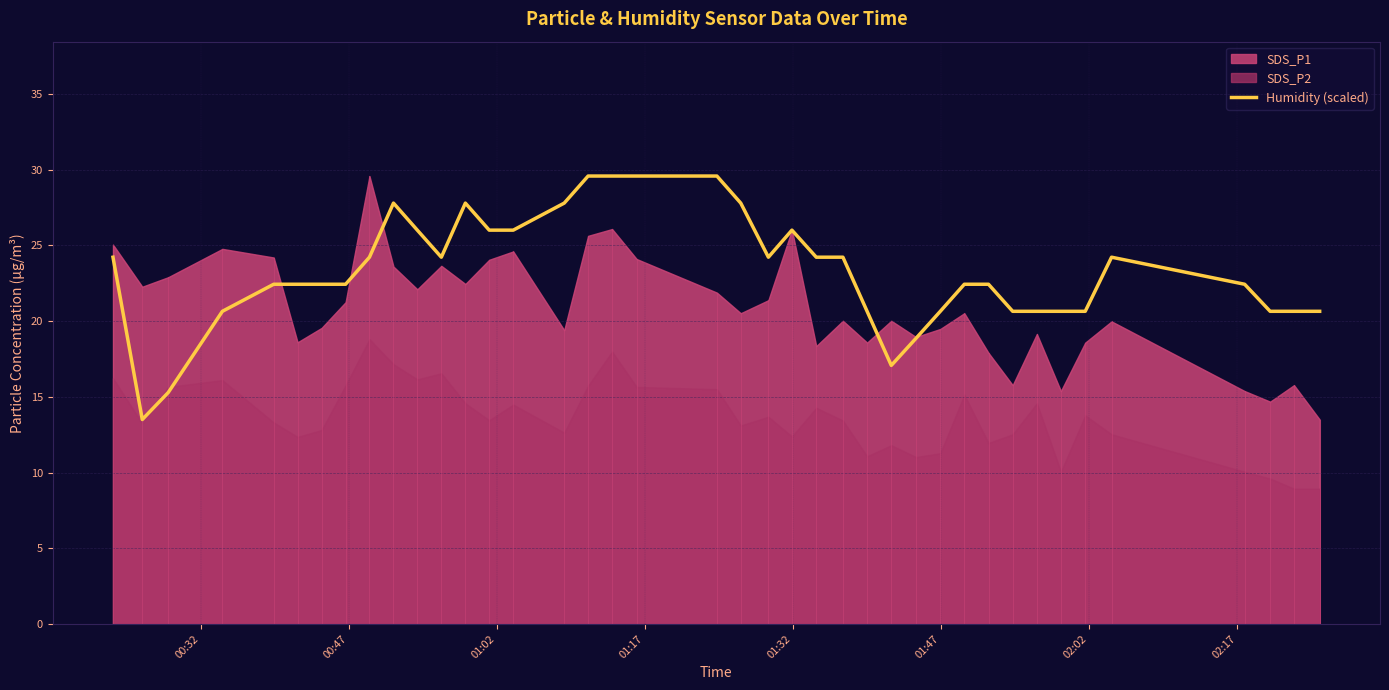

The chart shows a value of 5.8 at 26. True or false?

False